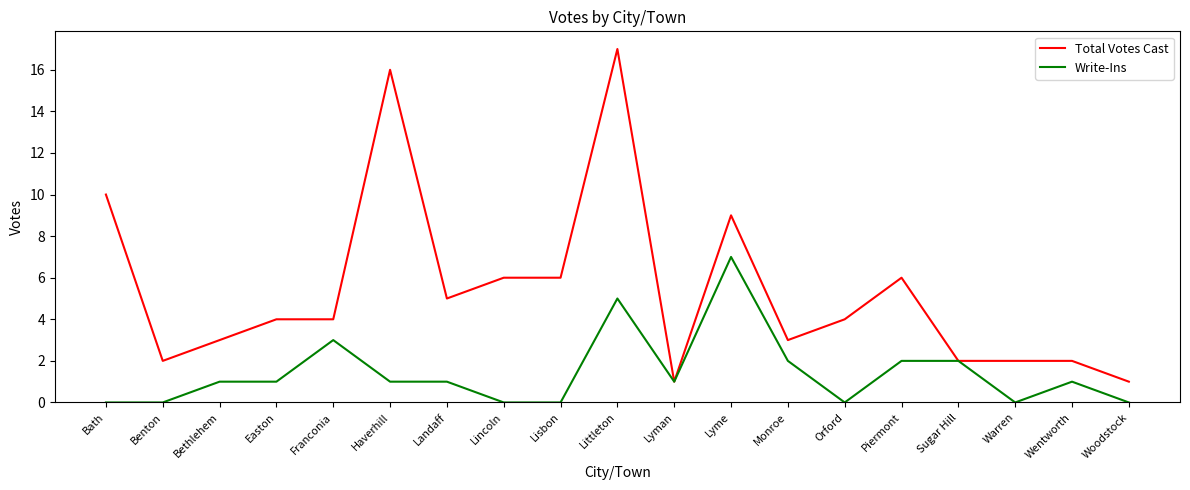

Between Lisbon and Orford, which series saw the biggest shift?

Total Votes Cast